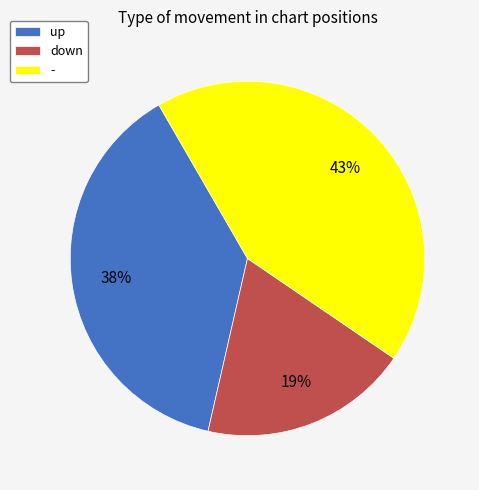

To the nearest percent, what percentage of the pie is -?

43%